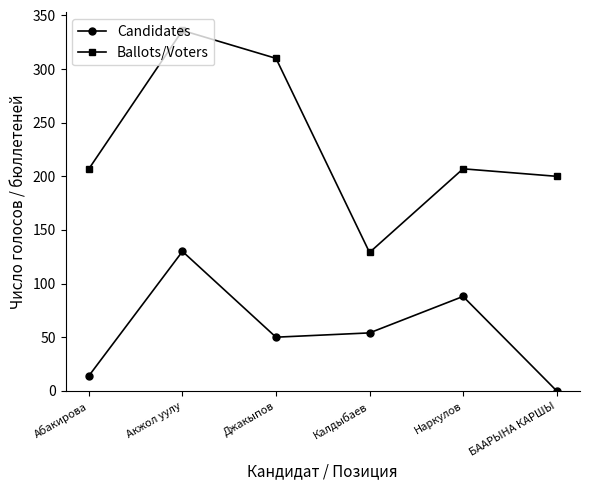

Rank the series by their average value, from highest to lowest.

Ballots/Voters, Candidates